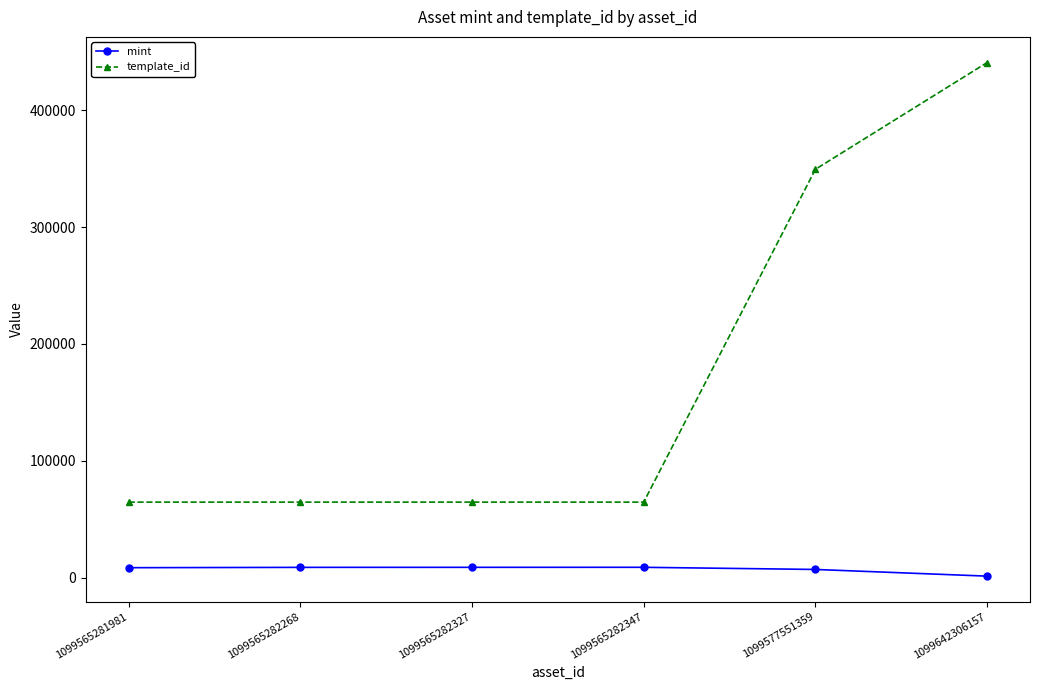

True or false: template_id and mint intersect in this chart.

False